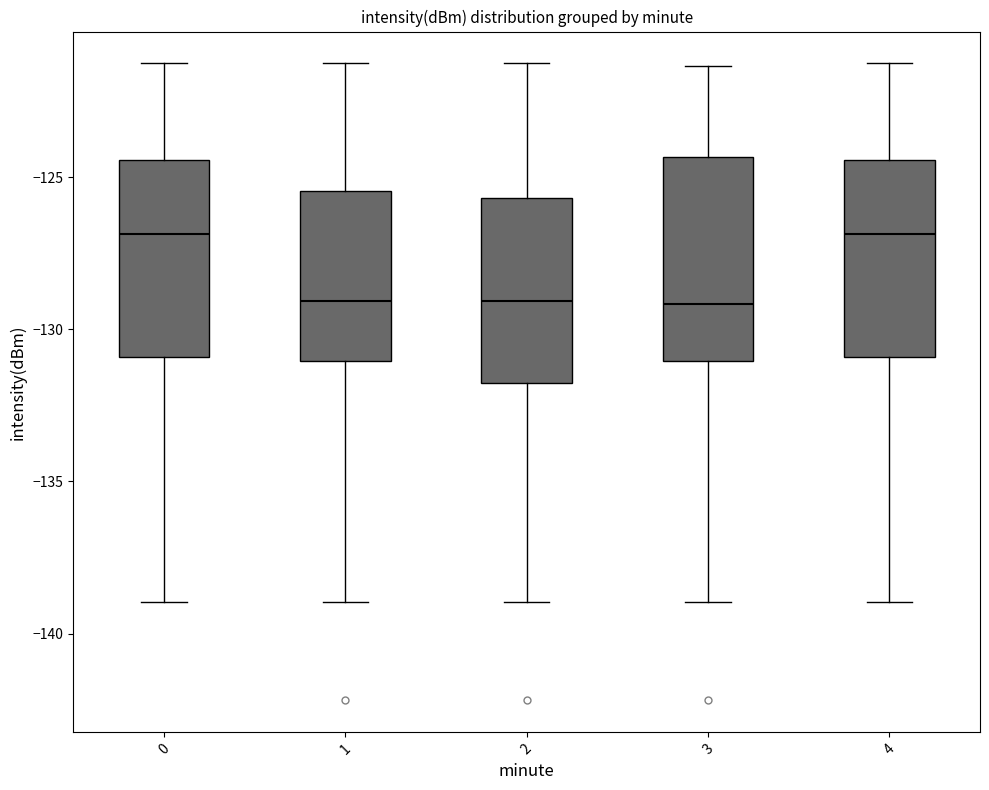

Reading left to right, read every box against the y-axis: the position of its median line, the range the box covers, and the ends of its whiskers. The values are not printed on the chart, so give them approximately, as read against the axis.

0: median -127.0, box -131.0 to -124.5, whiskers -139.0 to -121.5
1: median -129.0, box -131.0 to -125.5, whiskers -139.0 to -121.5
2: median -129.0, box -132.0 to -125.5, whiskers -139.0 to -121.5
3: median -129.0, box -131.0 to -124.5, whiskers -139.0 to -121.5
4: median -127.0, box -131.0 to -124.5, whiskers -139.0 to -121.5